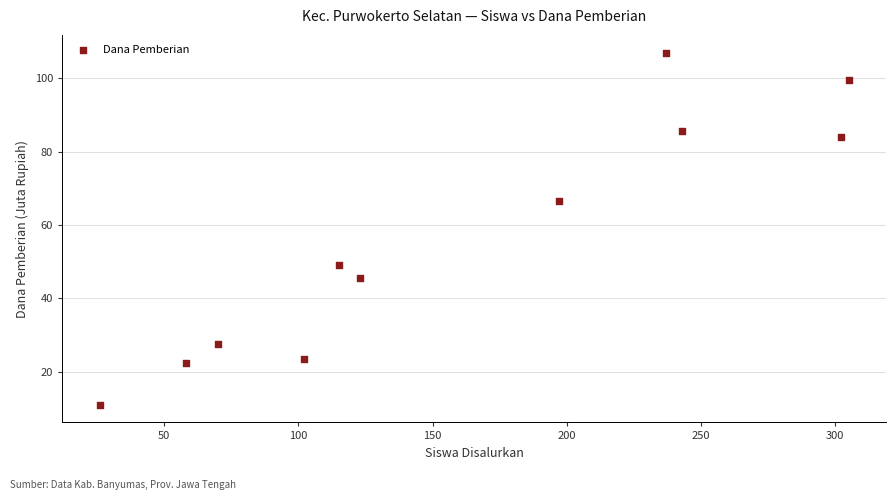

What Y value in the scatter plot is closest to 59?

66.5